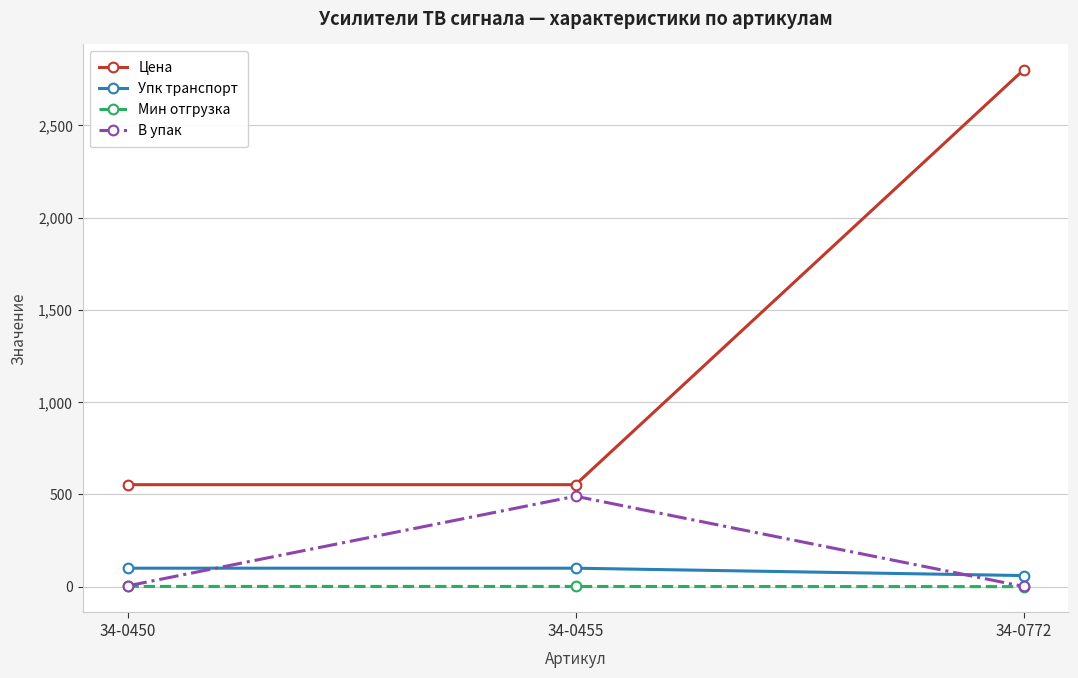

Which category has the highest value across all series?

34-0772